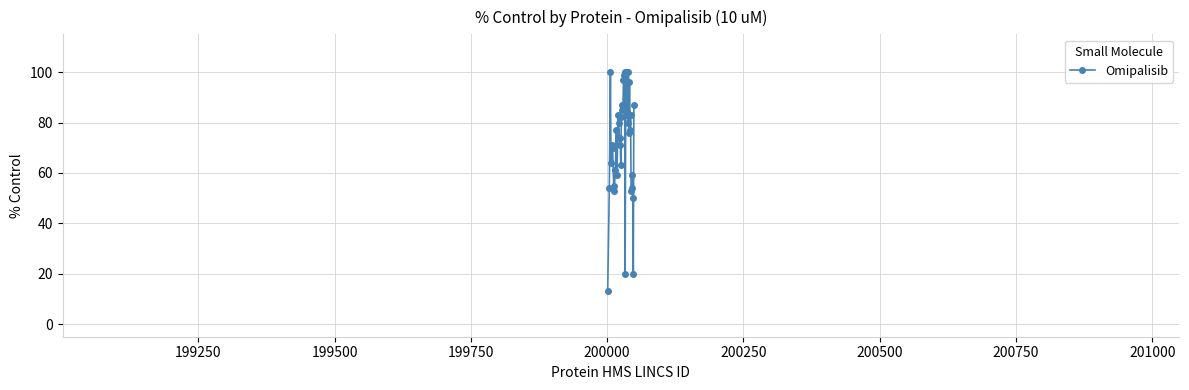

What is the smallest value displayed?

13